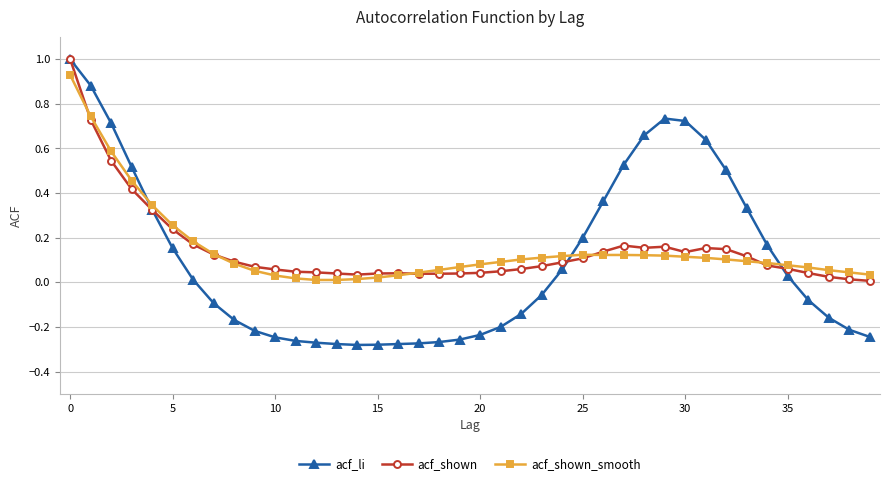

What are all the series names shown in the legend?

acf_li, acf_shown, acf_shown_smooth